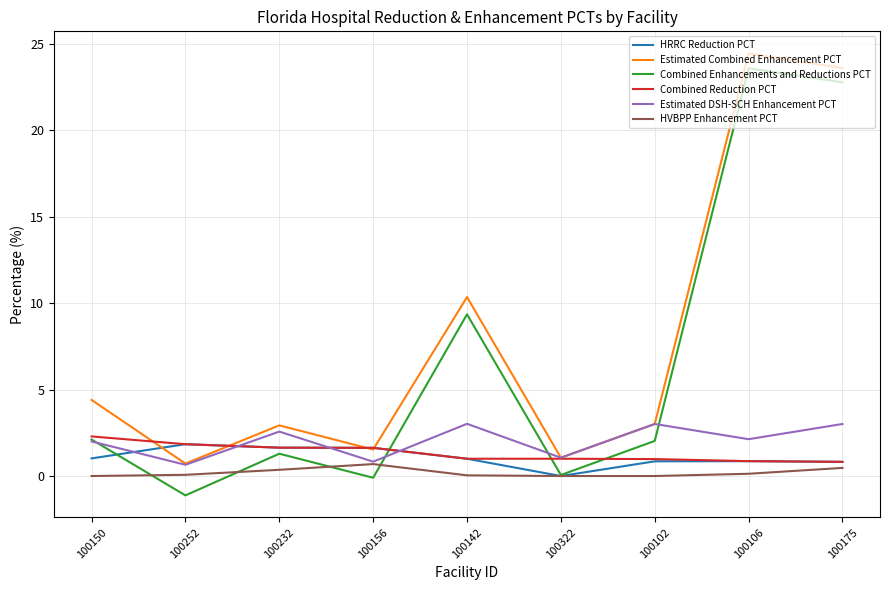

What is the approximate value of Combined Enhancements and Reductions PCT at 100150?

2.1